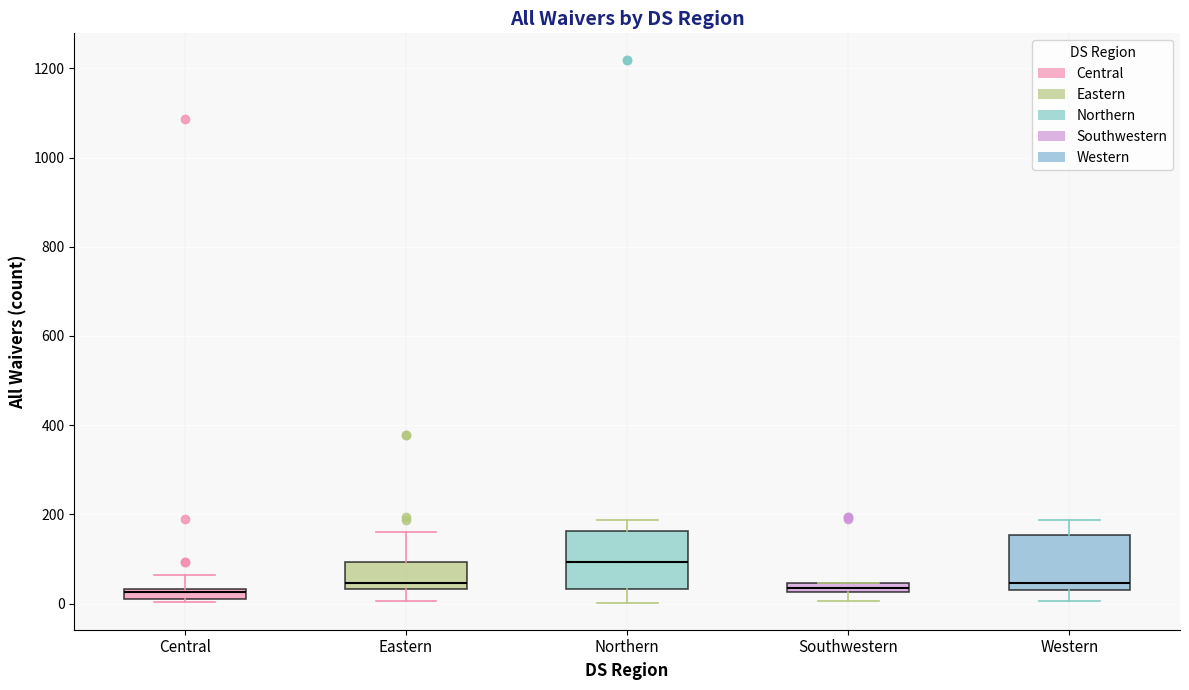

Which box's median line is the highest?

Northern